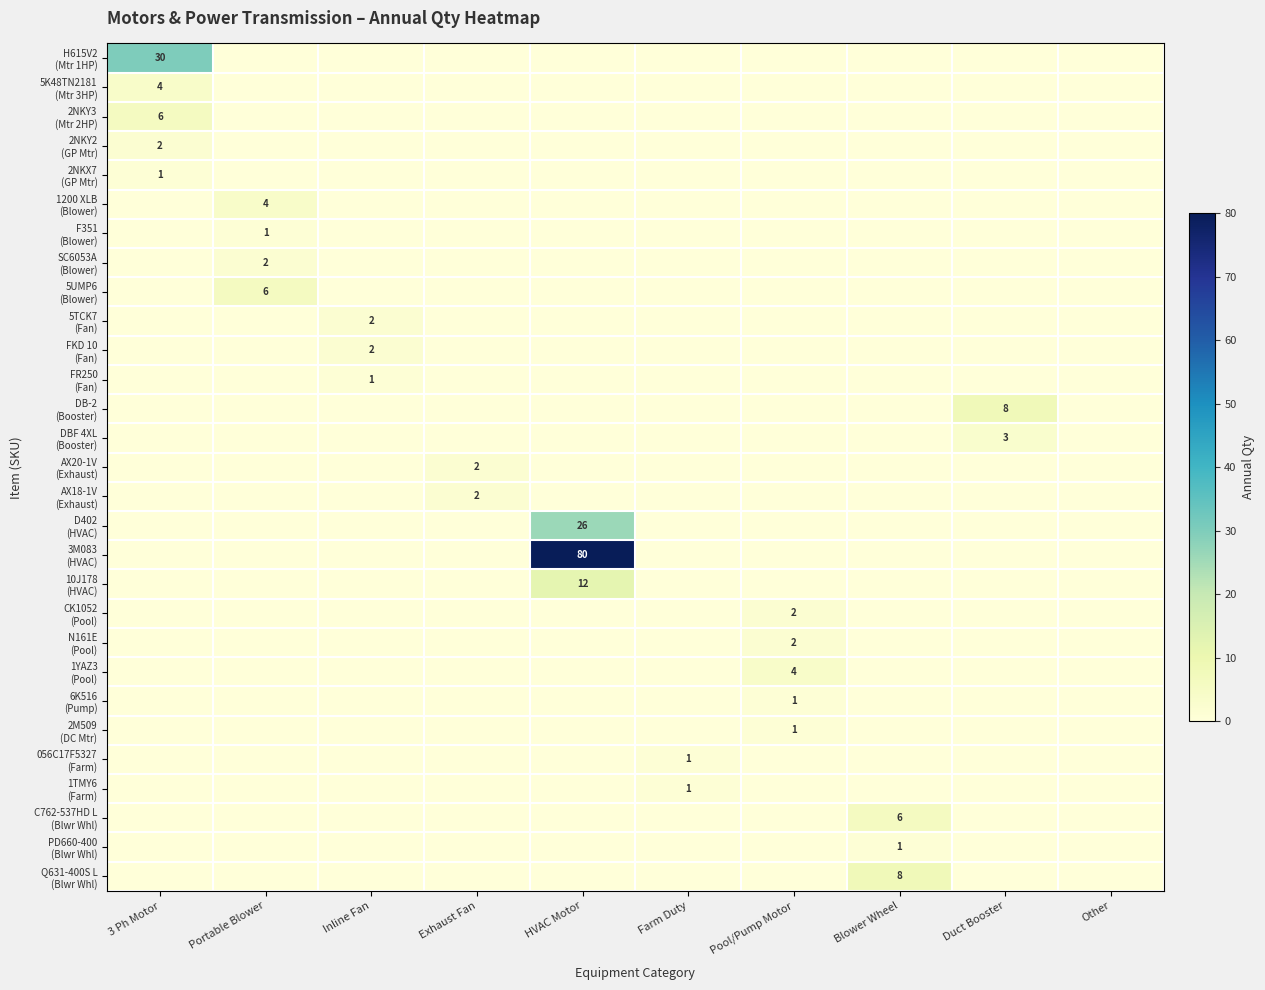

What is the greatest value displayed?

80